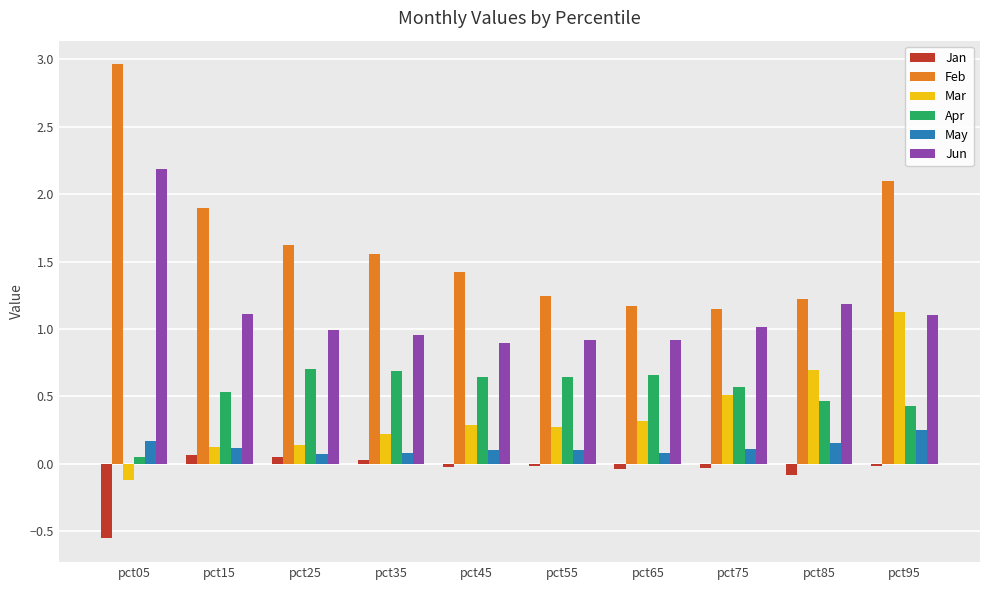

Which series has the widest spread of values?

Feb